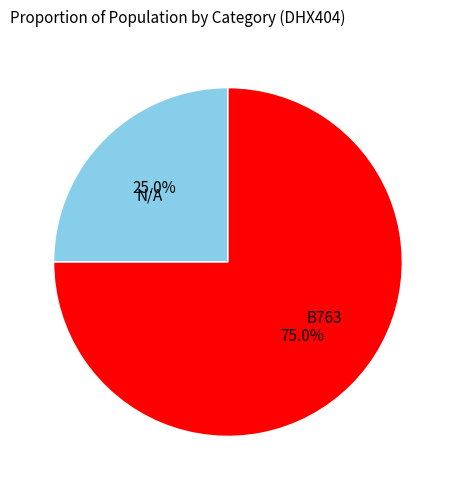

Is there any slice that represents more than half of the pie?

Yes